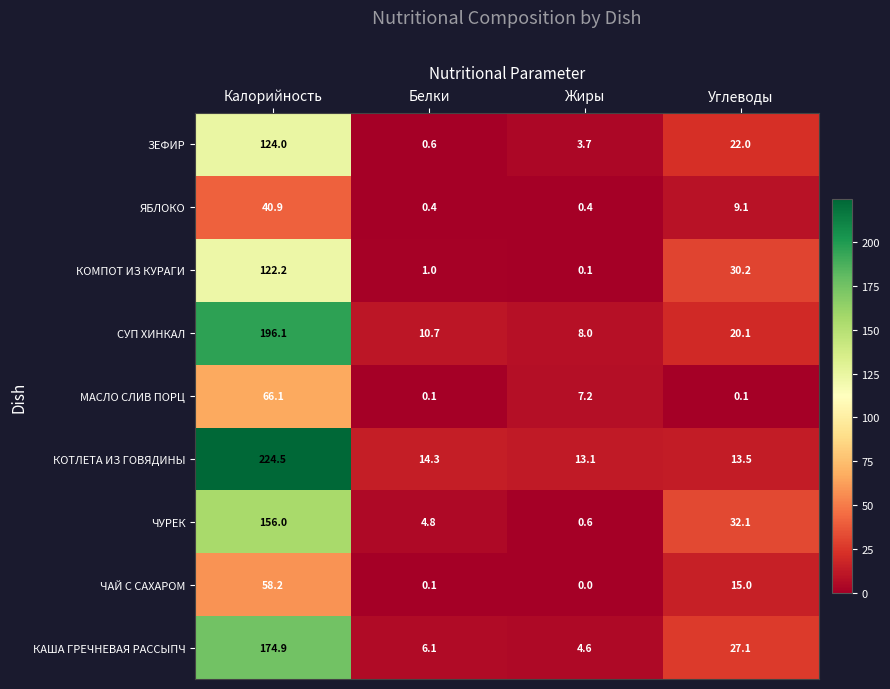

What is the maximum value for ЯБЛОКО?

40.9